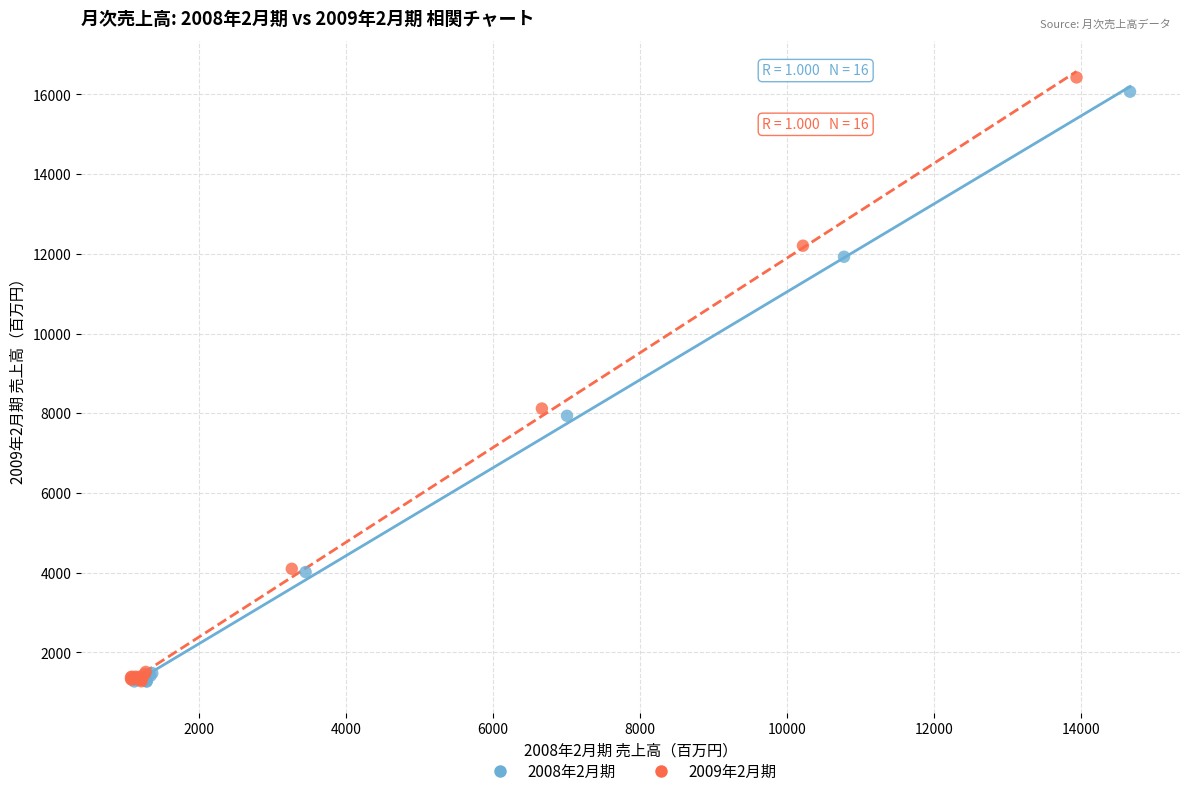

Which series contains the highest Y value?

2009年2月期